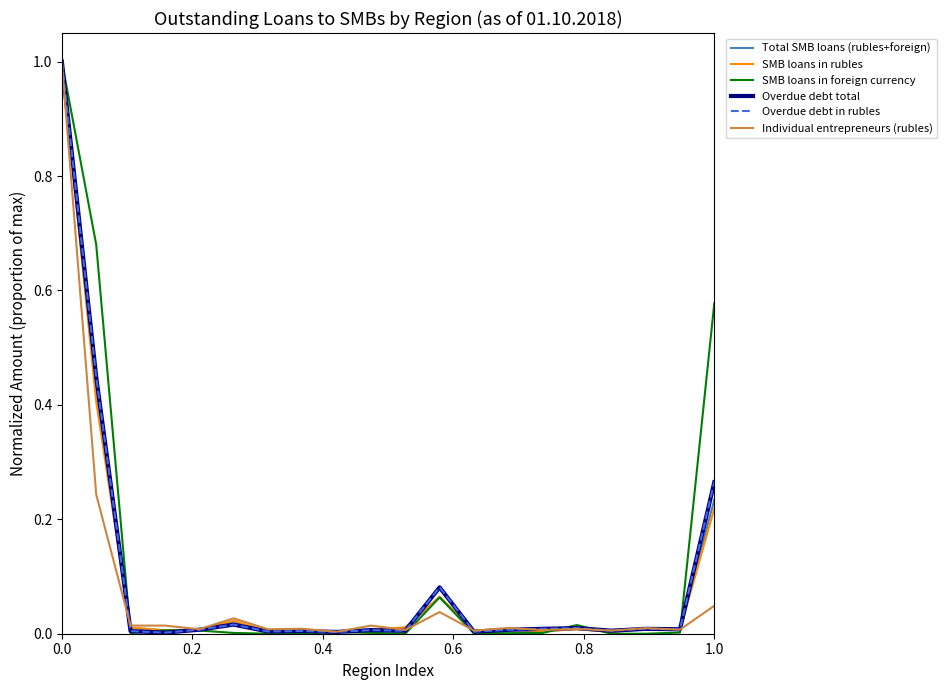

What is the greatest value displayed?

1.0